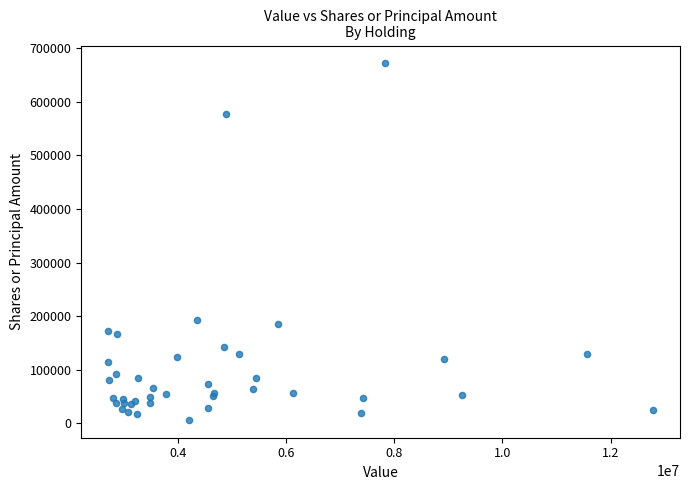

What Y value in the scatter plot is closest to 339030?

193600